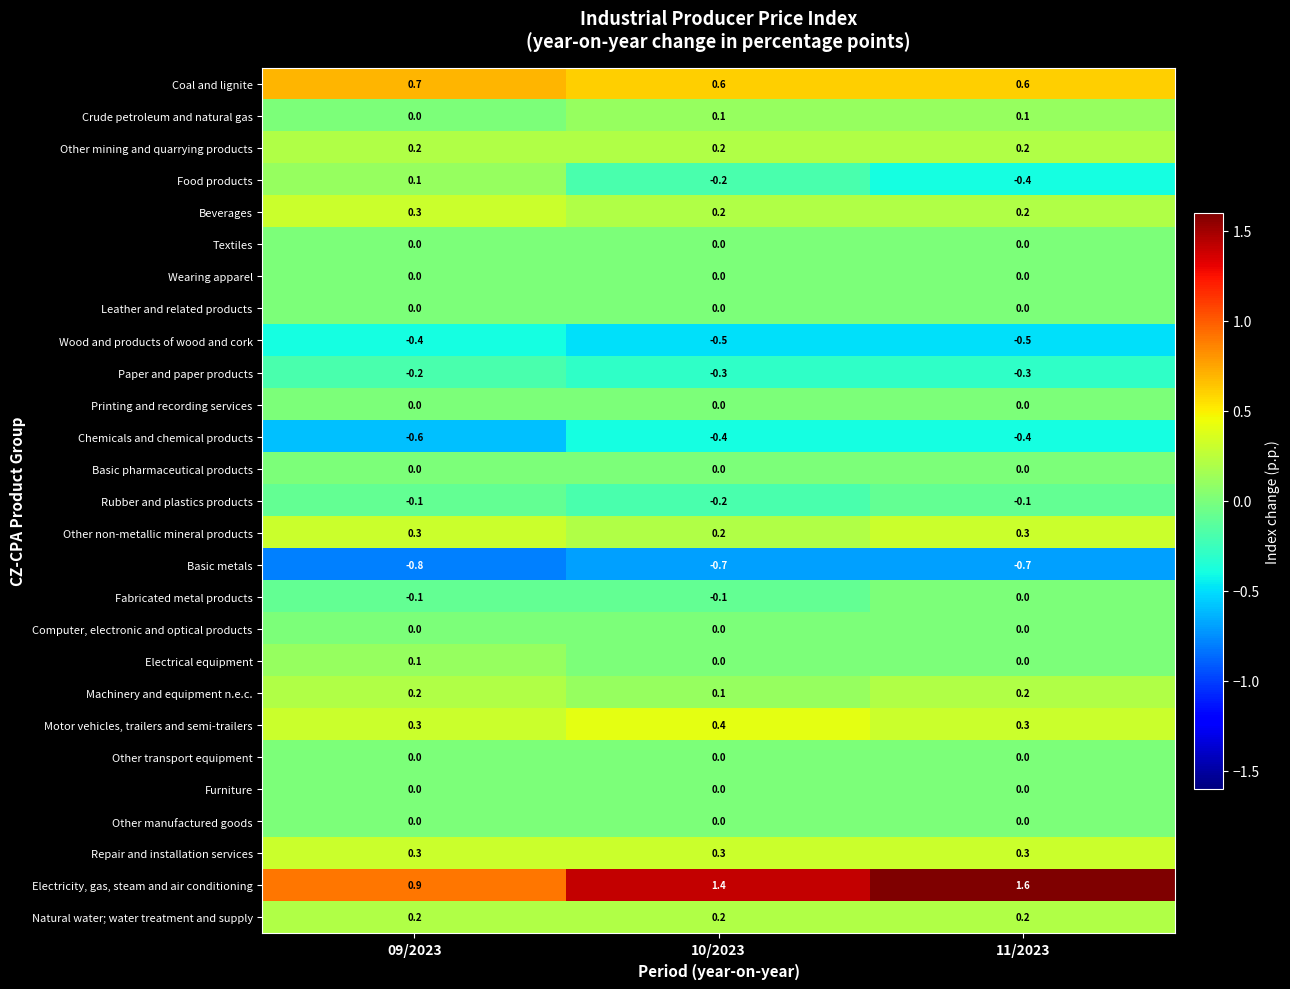

What is the spread (max minus min) of values at 11/2023?

2.3